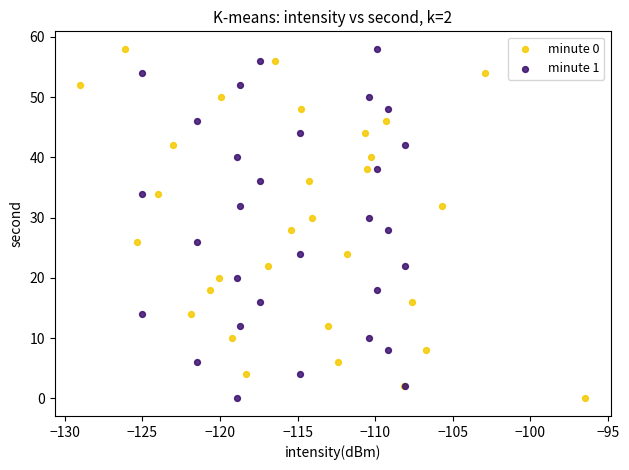

What are all the series names shown in the legend?

minute 0, minute 1